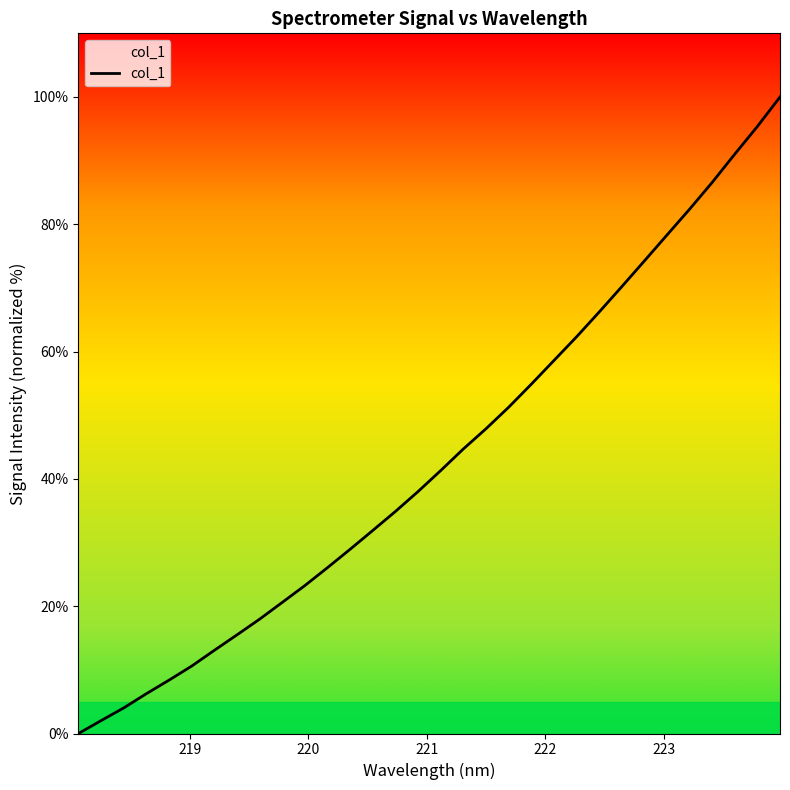

Reading right to left, list all the values displayed in this chart.

100.0	95.4	91.0	86.6	82.4	78.3	74.2	70.2	66.2	62.3	58.6	54.9	51.3	47.9	44.7	41.3	38.0	34.9	31.9	29.0	26.1	23.3	20.6	18.0	15.5	13.1	10.6	8.4	6.3	4.0	2.0	0.0